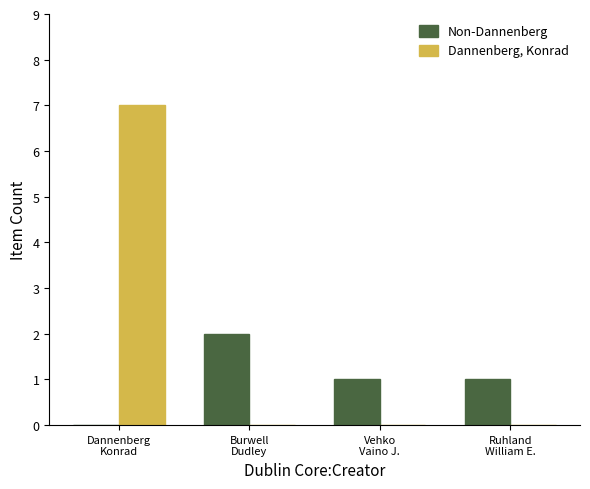

What is the sum of all Dannenberg, Konrad values?

7